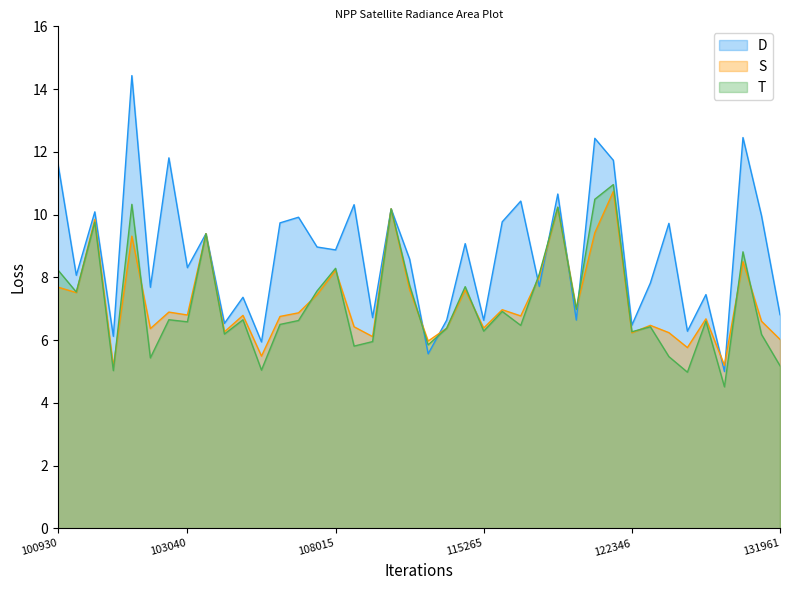

Rank the series by their maximum value, from highest to lowest.

D, T, S